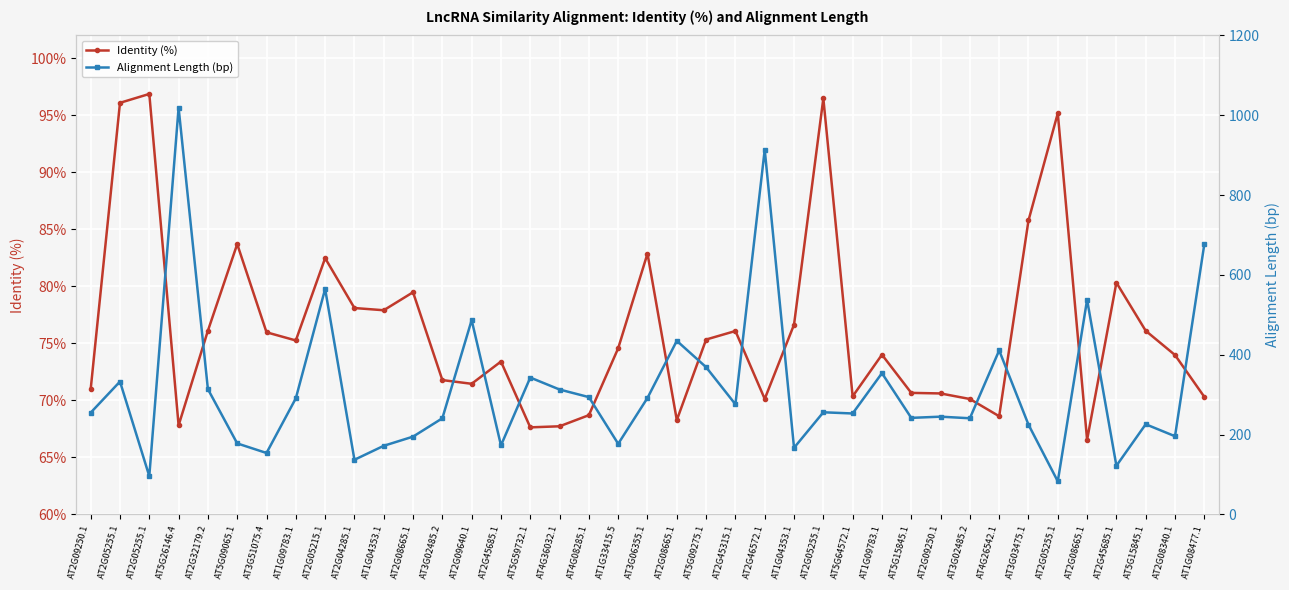

List the series in order of their overall mean, highest first.

Alignment Length (bp), Identity (%)